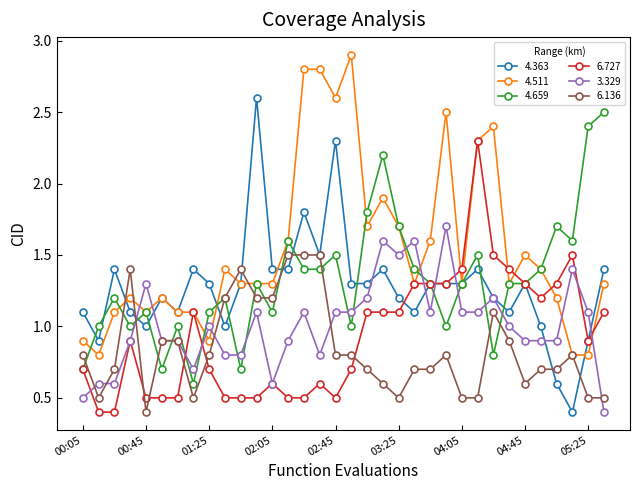

What is the highest value of the 4.659 series?

2.5